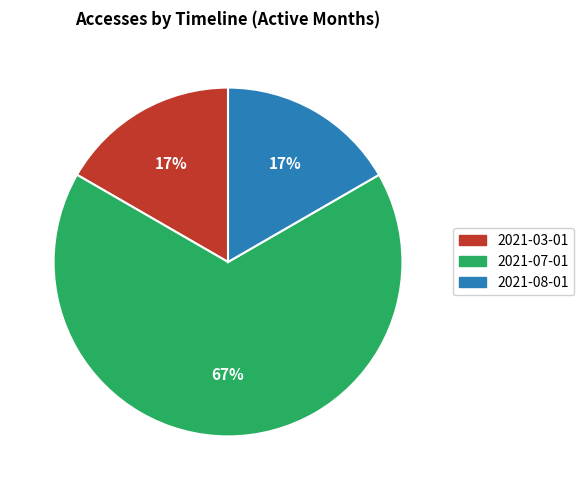

To the nearest percent, what percentage of the pie is 2021-08-01?

17%